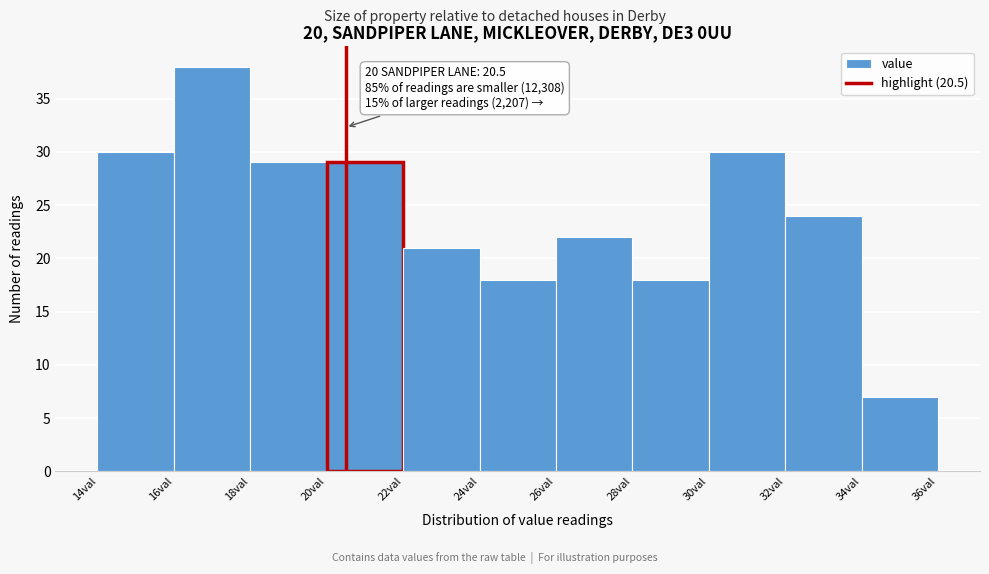

Which range on the x-axis has the tallest bar?

16 to 18